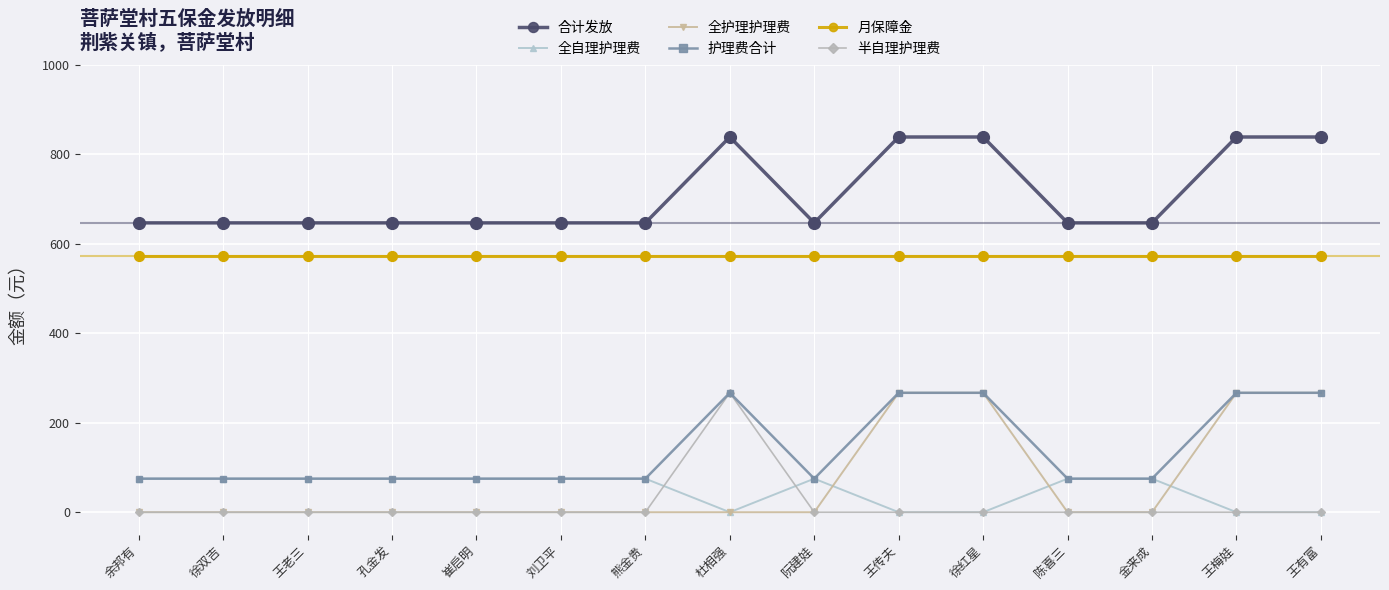

What is the spread (max minus min) of values at 徐红星?

839